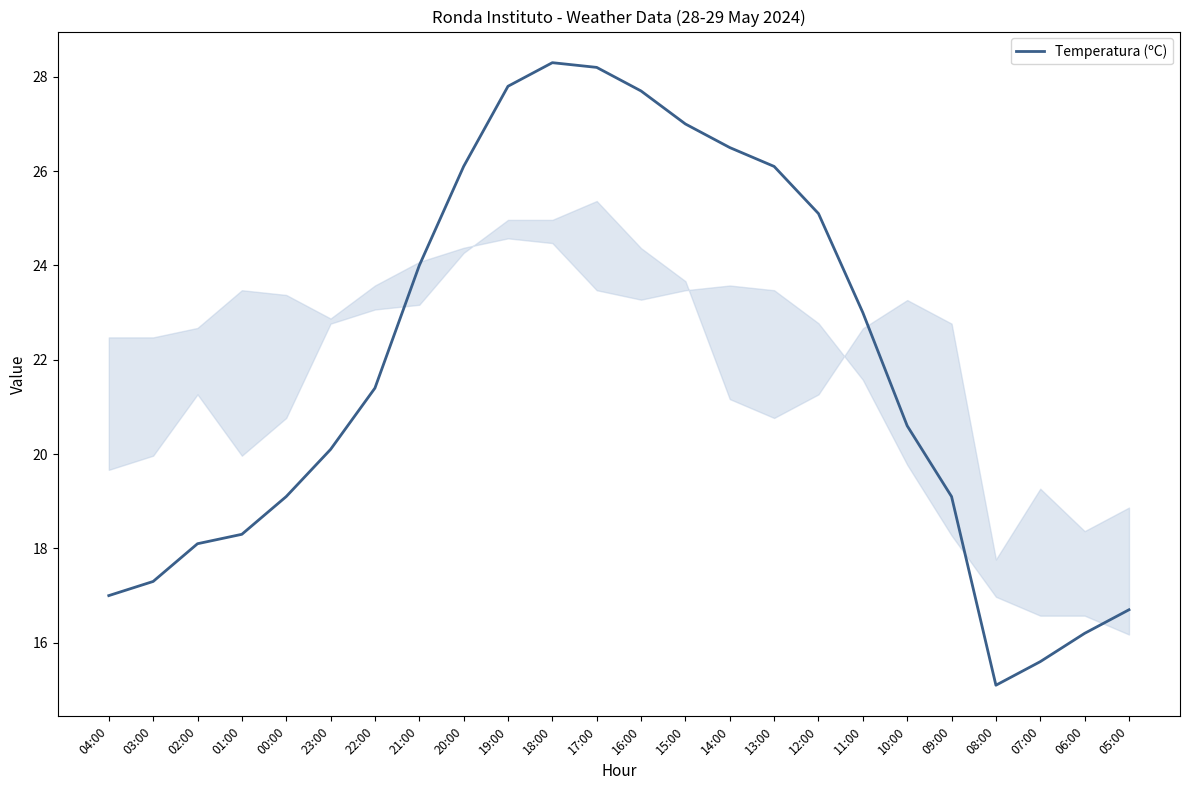

What is the approximate value at 03:00?

17.3